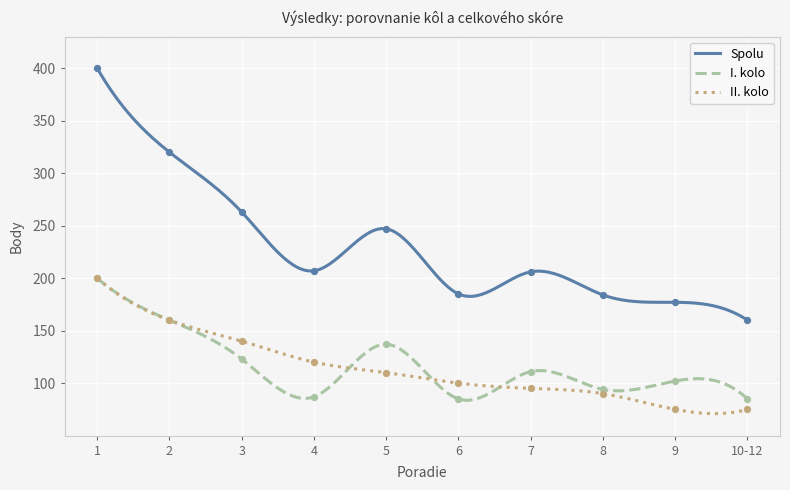

At which category is the sum across all series the highest?

1